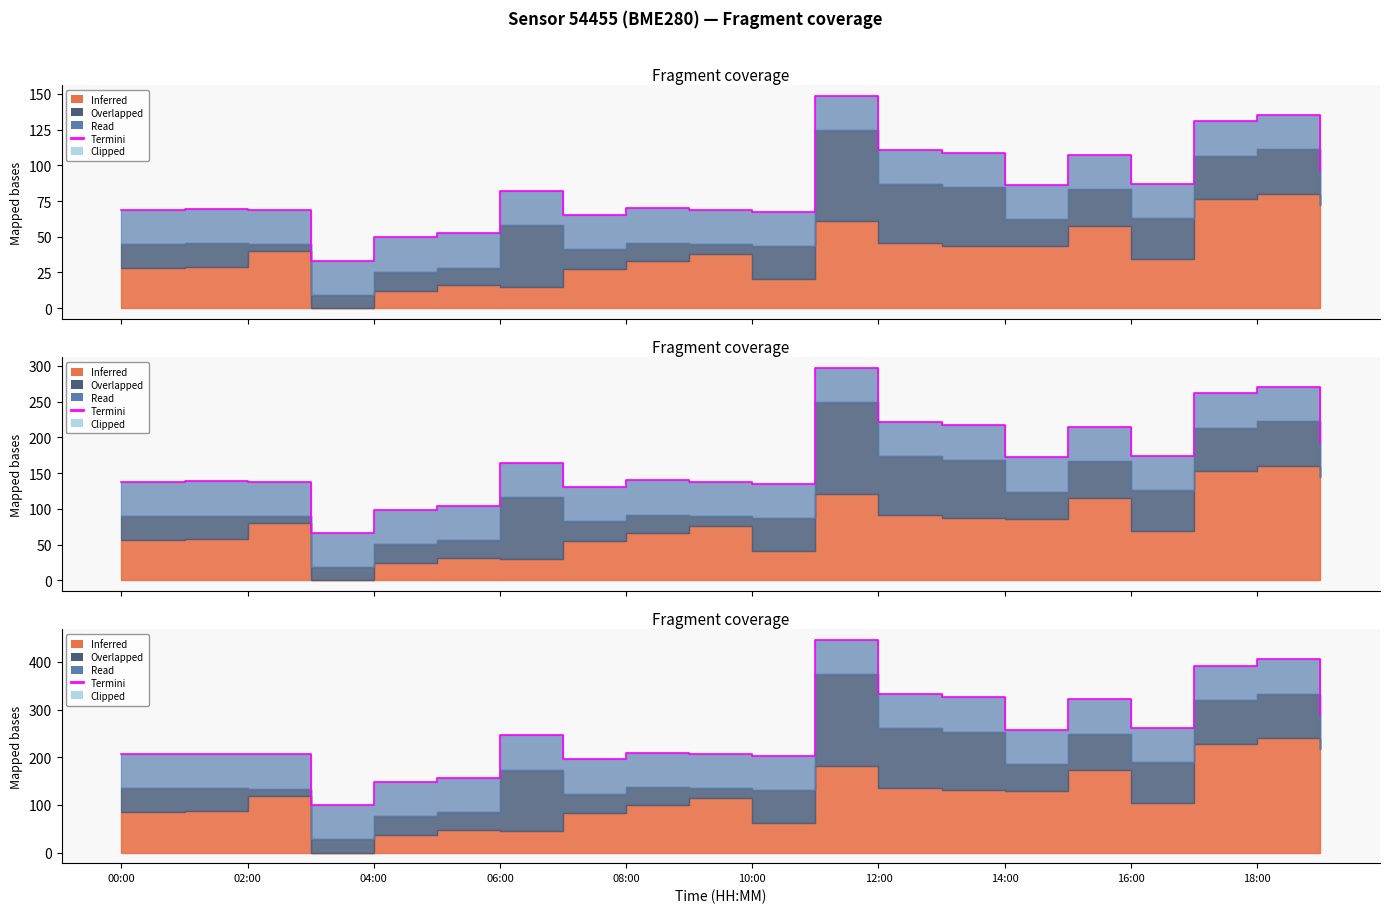

What is the label of the 4th point from the left?

06:00